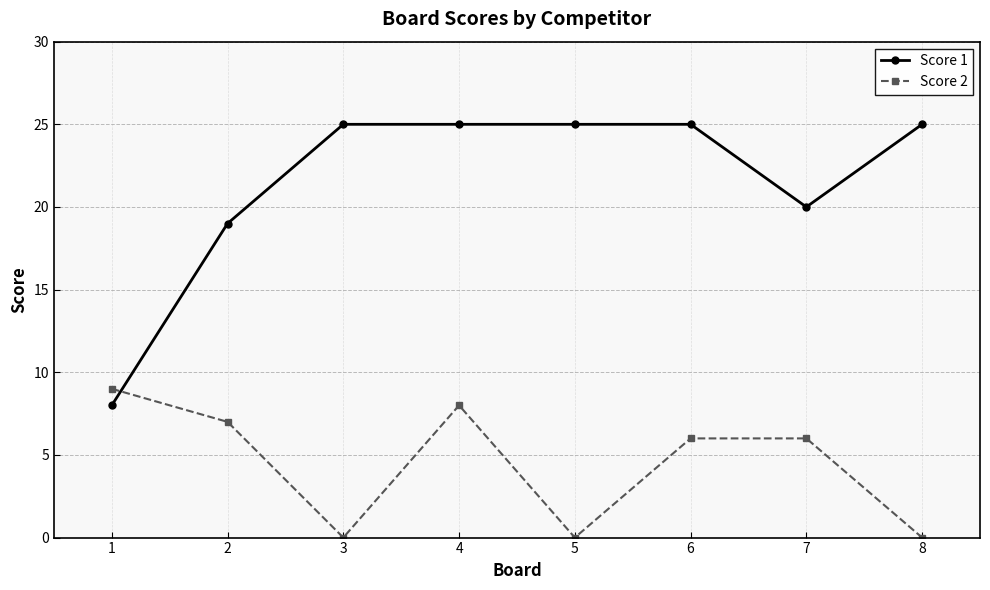

True or false: Score 2 and Score 1 cross at least once.

True